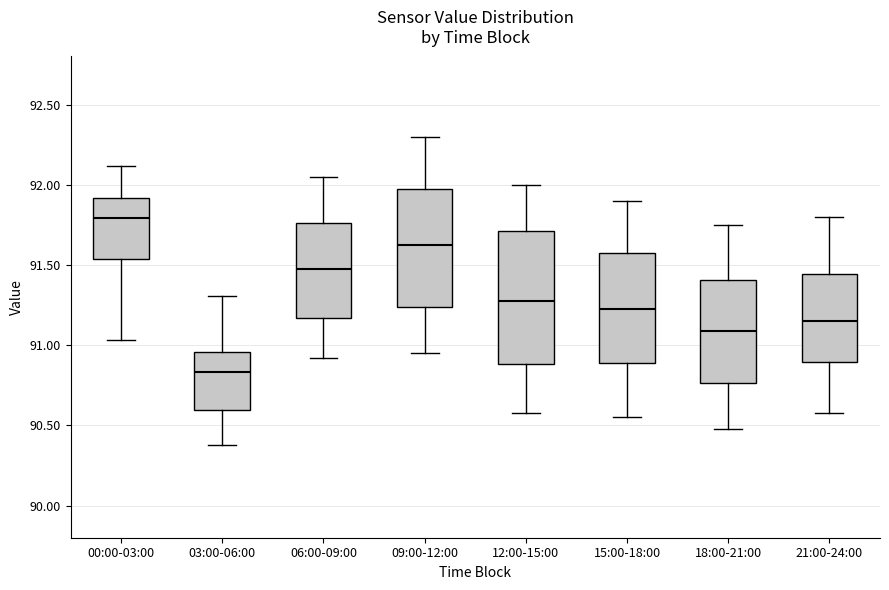

Comparing the boxes themselves (not the whiskers), which one is the tallest?

12:00-15:00